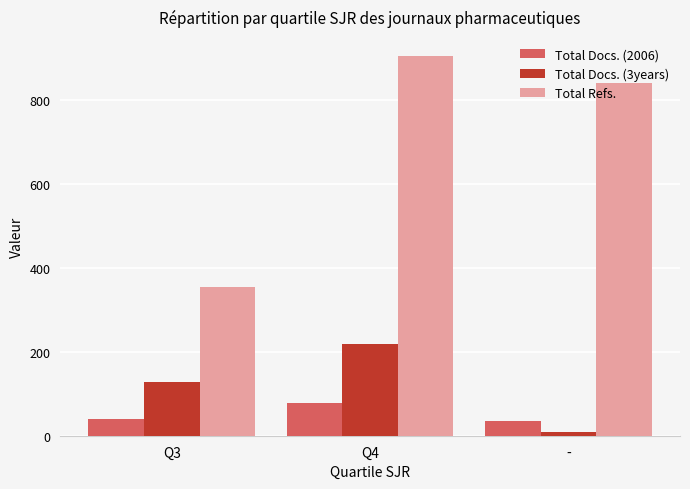

How many data points does each series have?

3